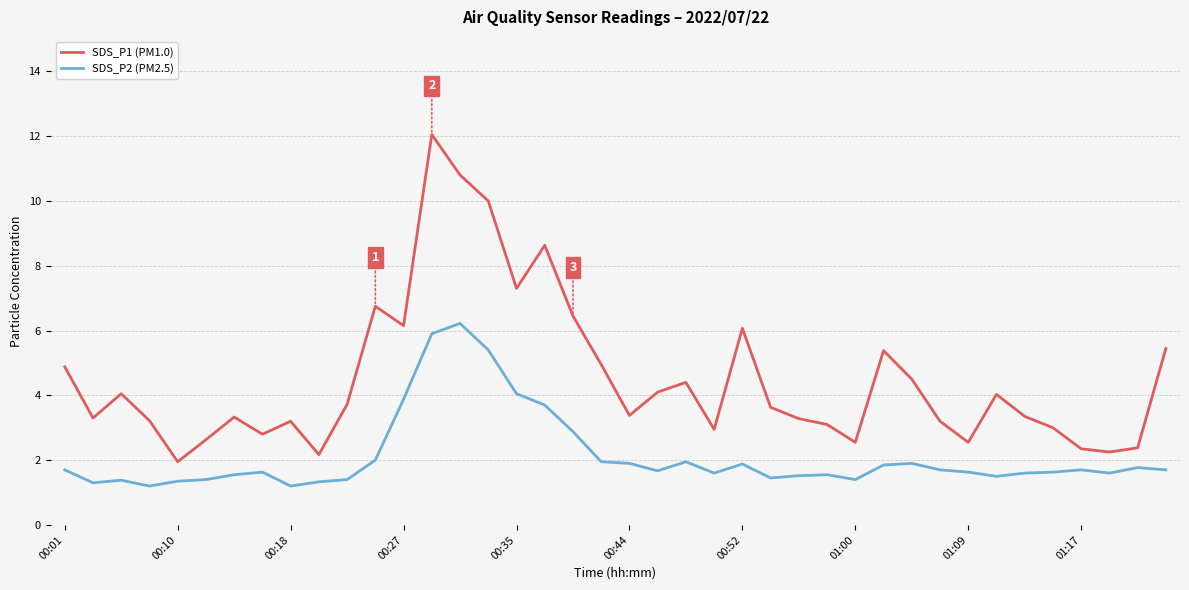

True or false: SDS_P2 (PM2.5) has more than 1 interior local peaks.

True